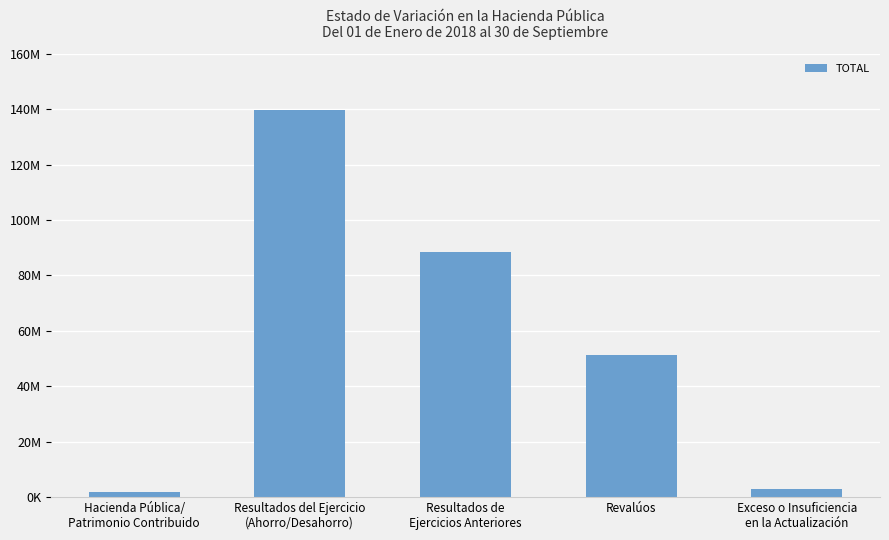

Where is the data nearest to the value 70886583?

Resultados de
Ejercicios Anteriores